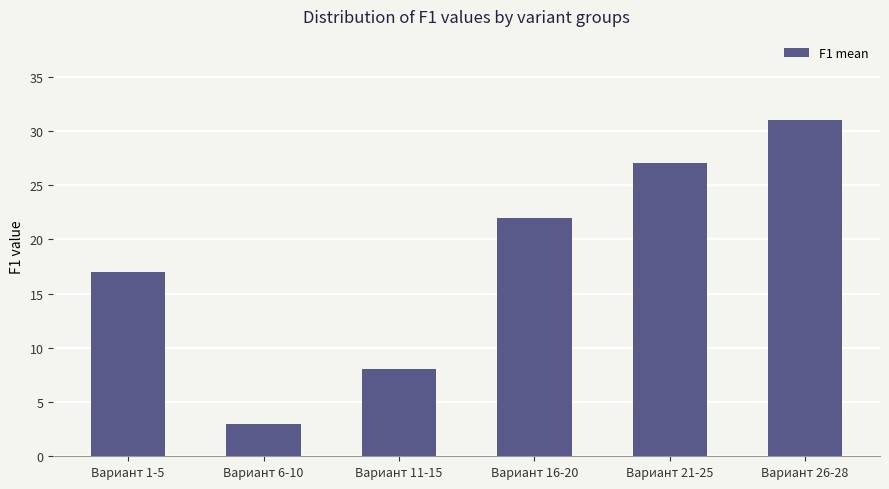

List the labels in order of value, largest first.

Вариант 26-28, Вариант 21-25, Вариант 16-20, Вариант 1-5, Вариант 11-15, Вариант 6-10